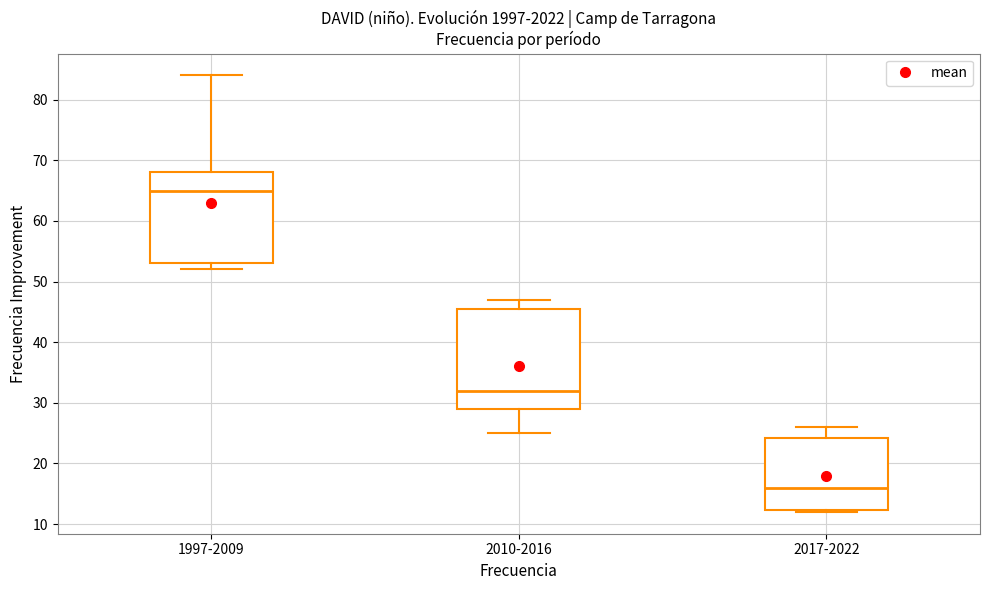

Which box has the highest median line?

1997-2009